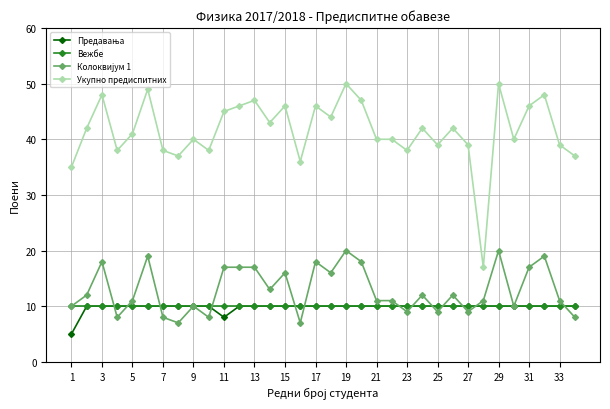

What is the greatest value displayed?

50